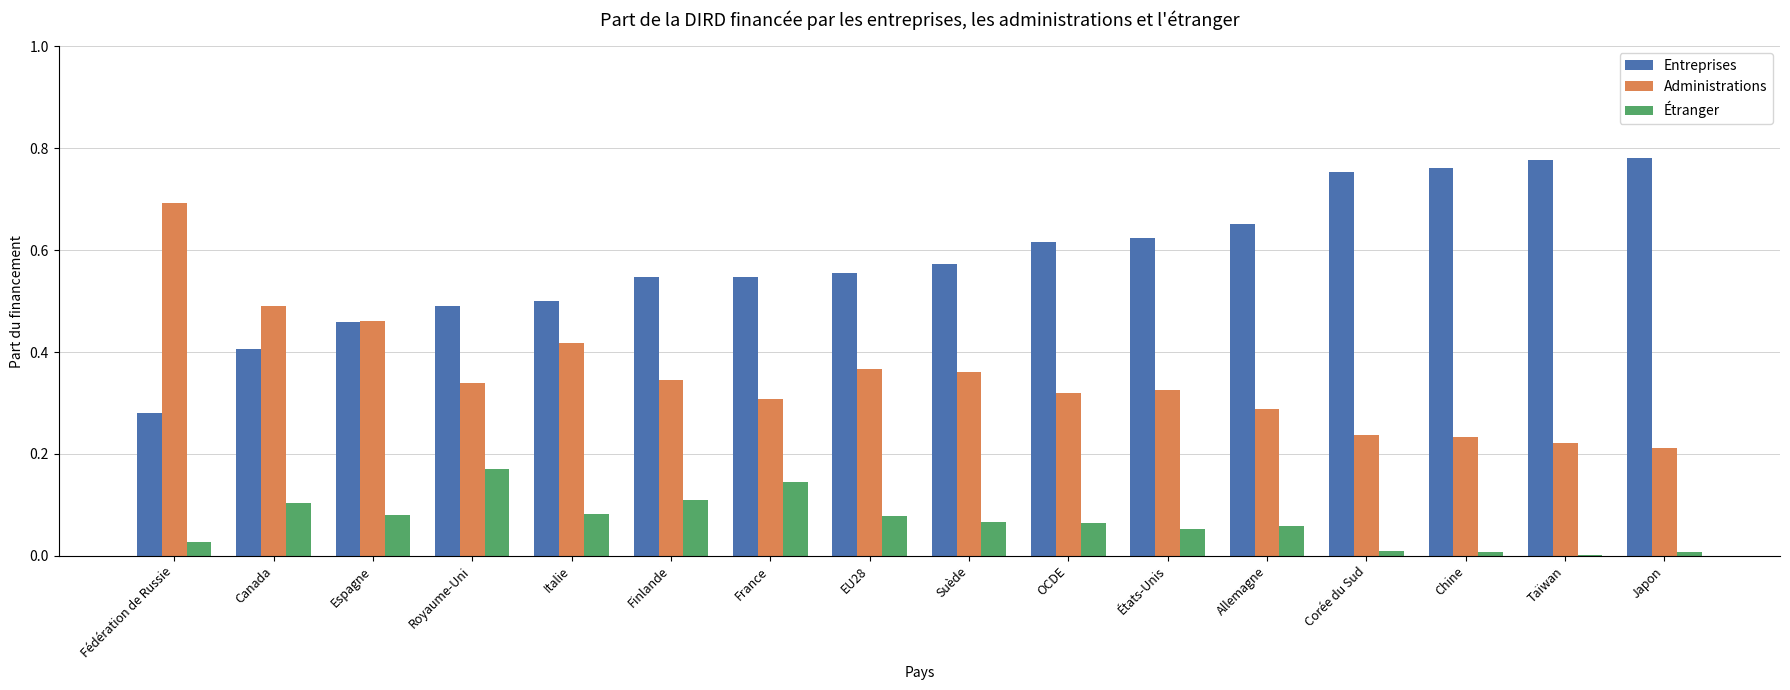

How many groups of bars are there?

16